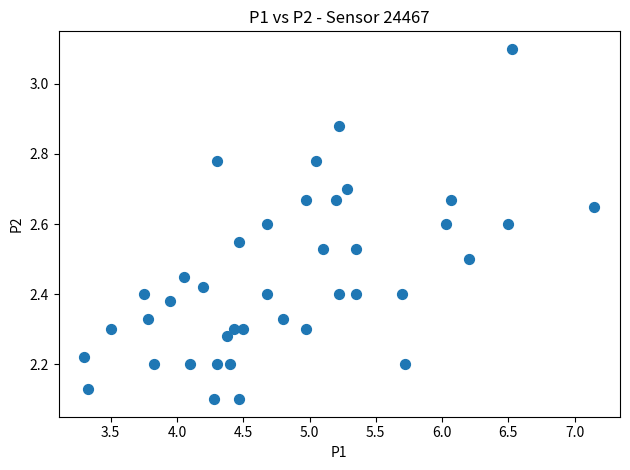

What is the range of X values (max minus min)?

3.9